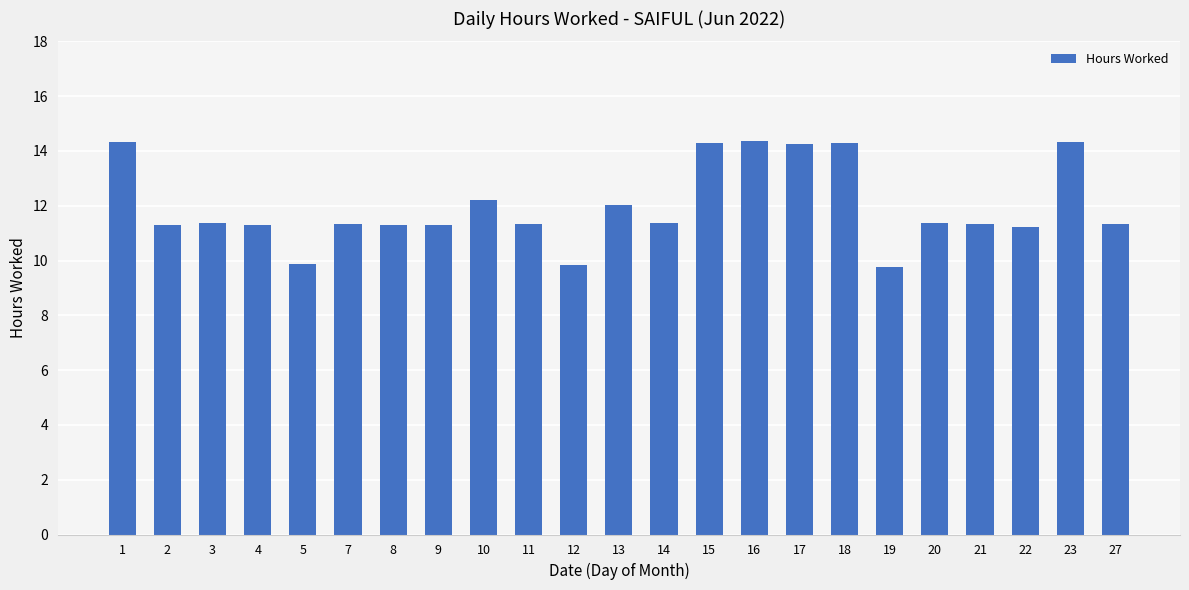

What is the maximum value shown in the chart?

14.4